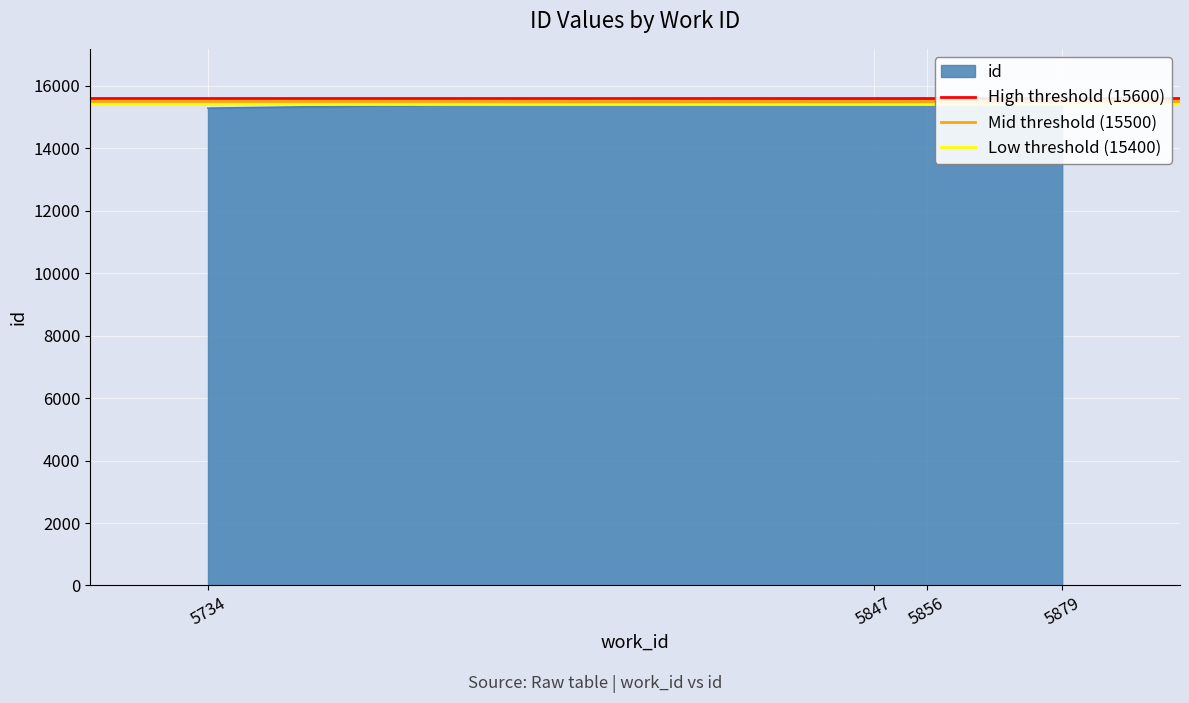

What is the average value of the Low threshold (15400) series?

15400